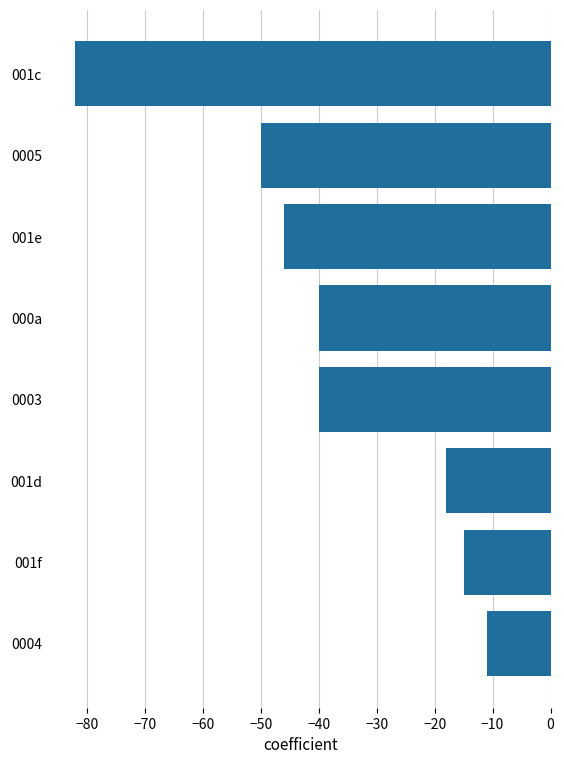

What is the average value?

-38